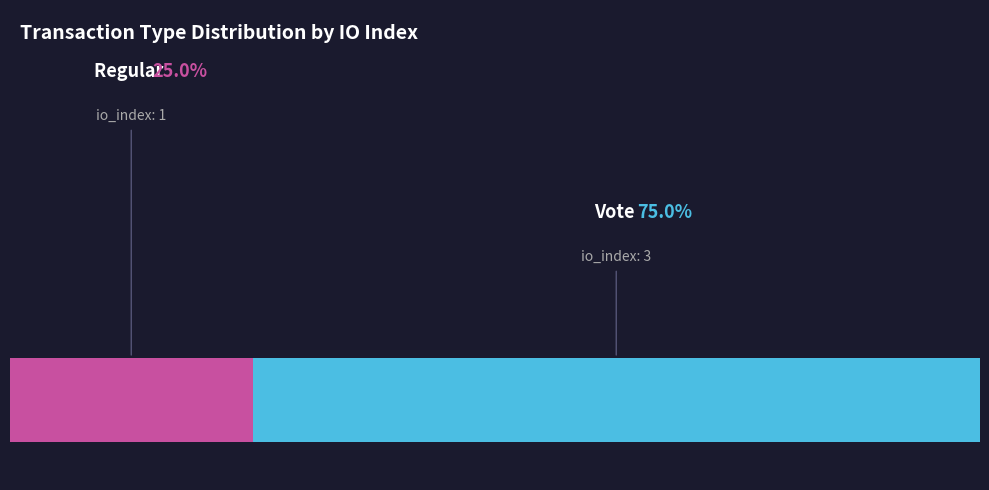

Between Regular and Vote, which is larger?

Vote